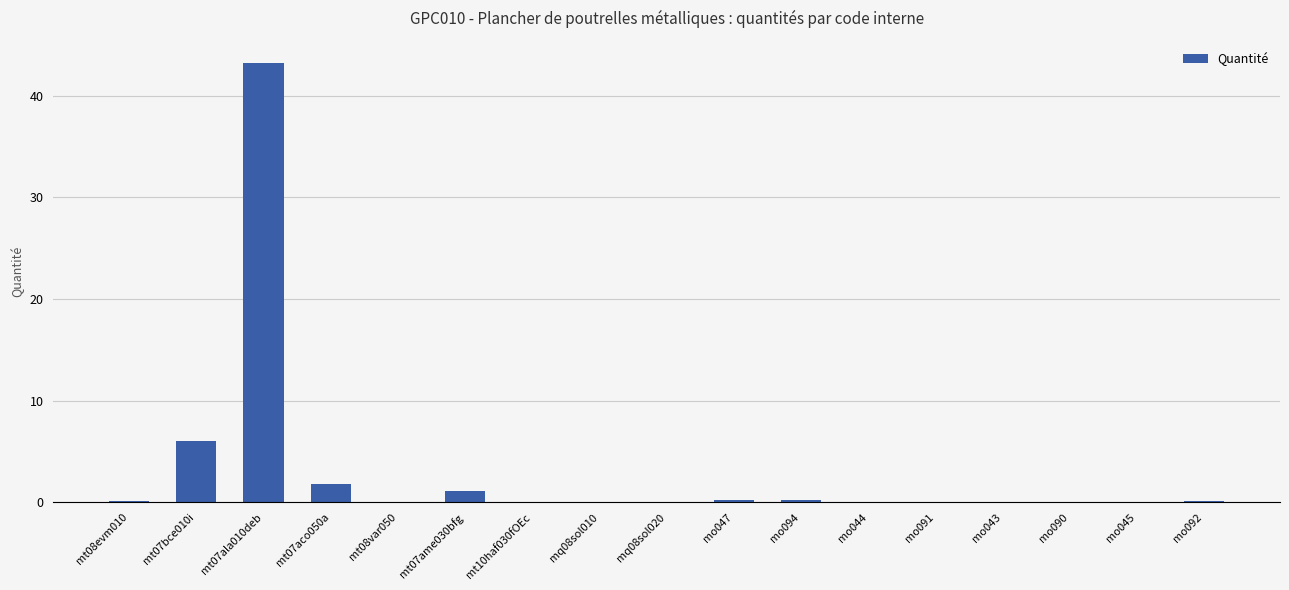

The chart shows a value of 43.2 at mt07ala010deb. True or false?

True